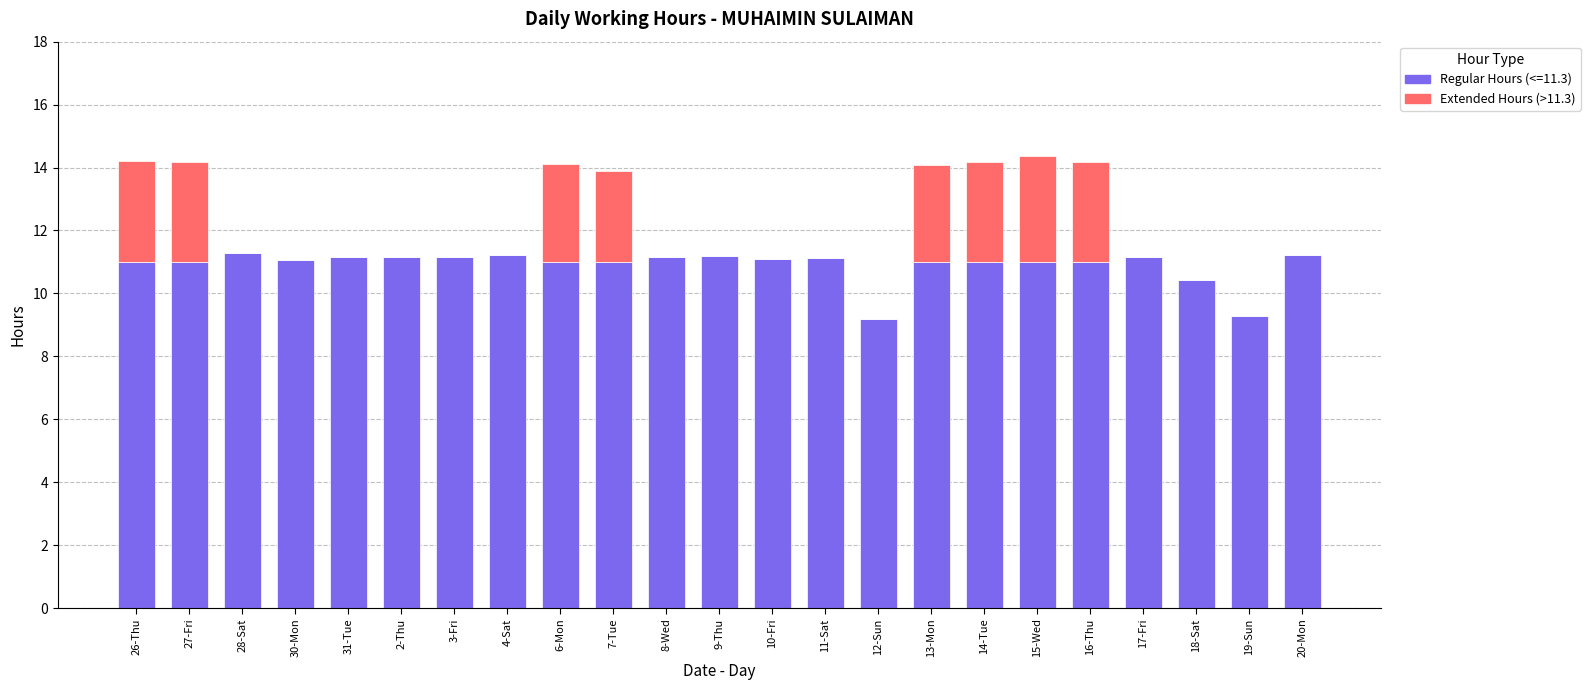

What is the total value across all series at 28-Sat?

11.3